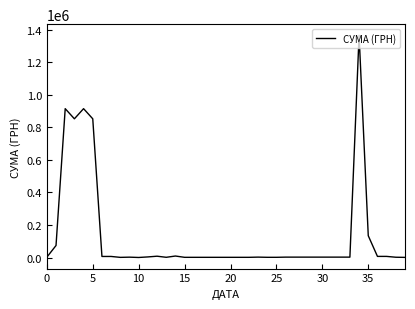

What is the greatest value displayed?

1365452.5